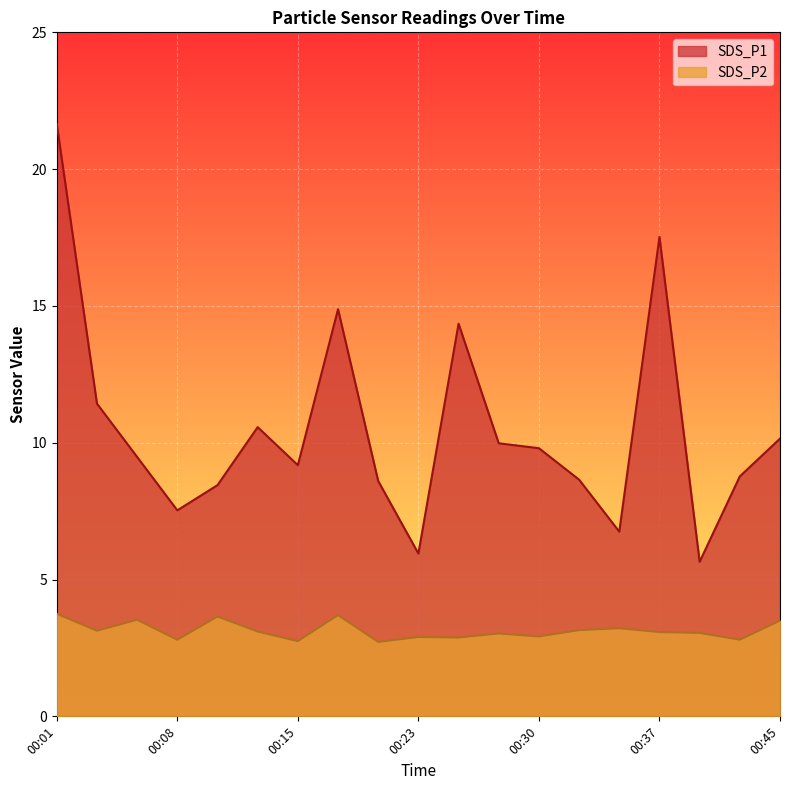

What is the greatest value displayed?

21.6